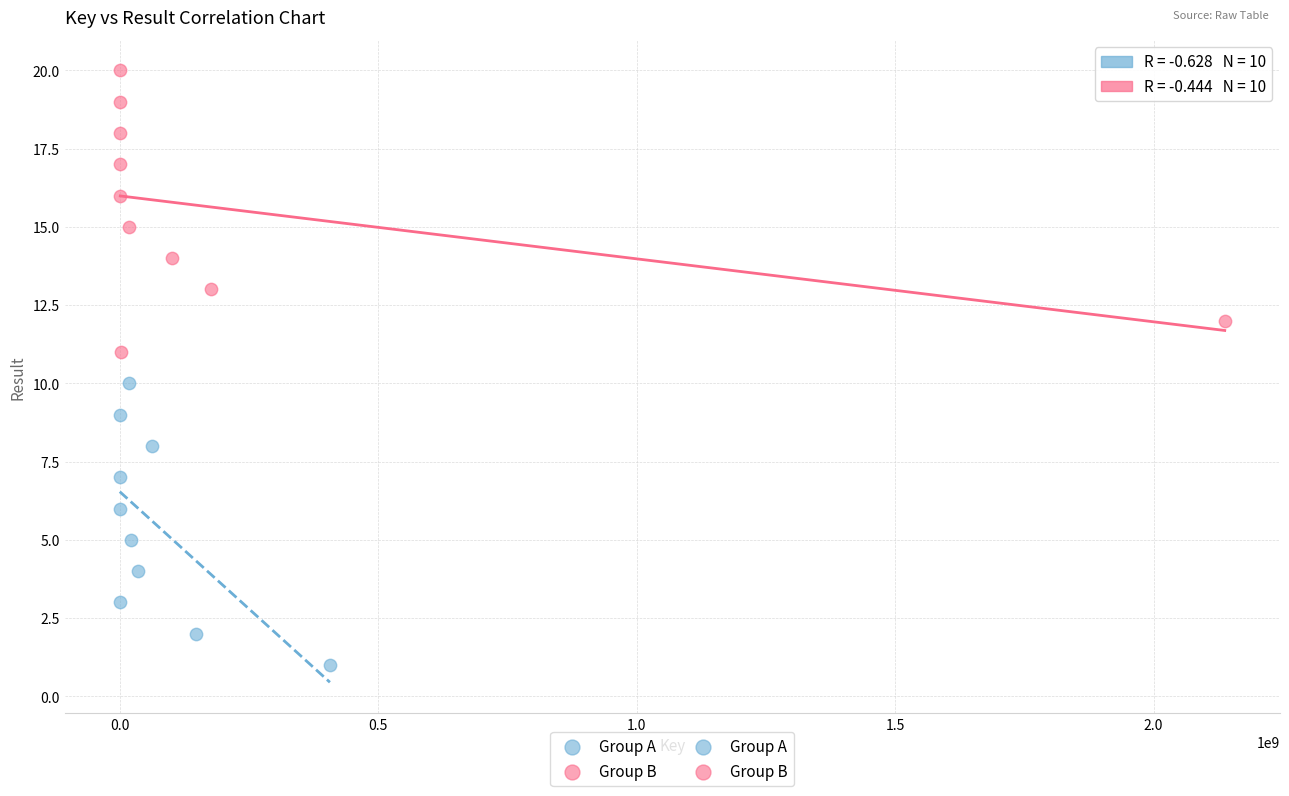

Which series reaches the maximum Y coordinate?

Group B